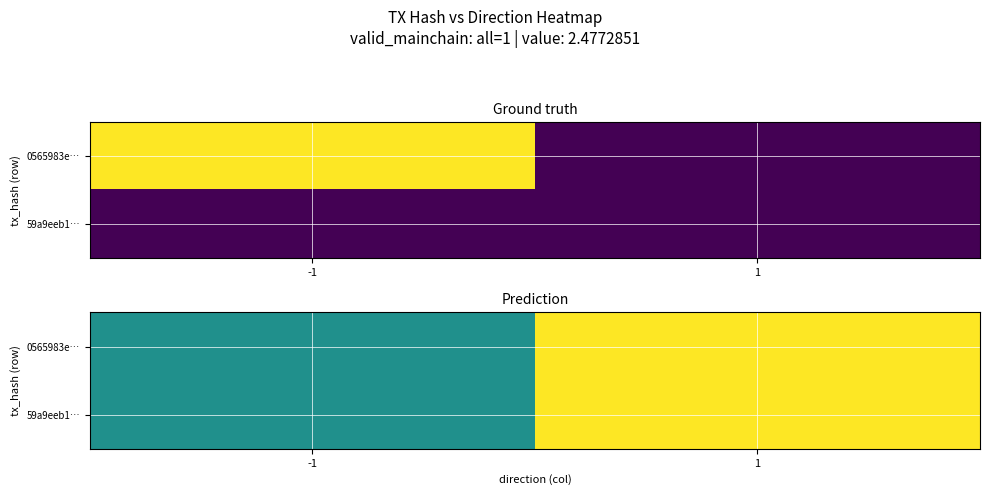

What is the difference between the maximum and minimum values in the 0565983e… series?

0.5